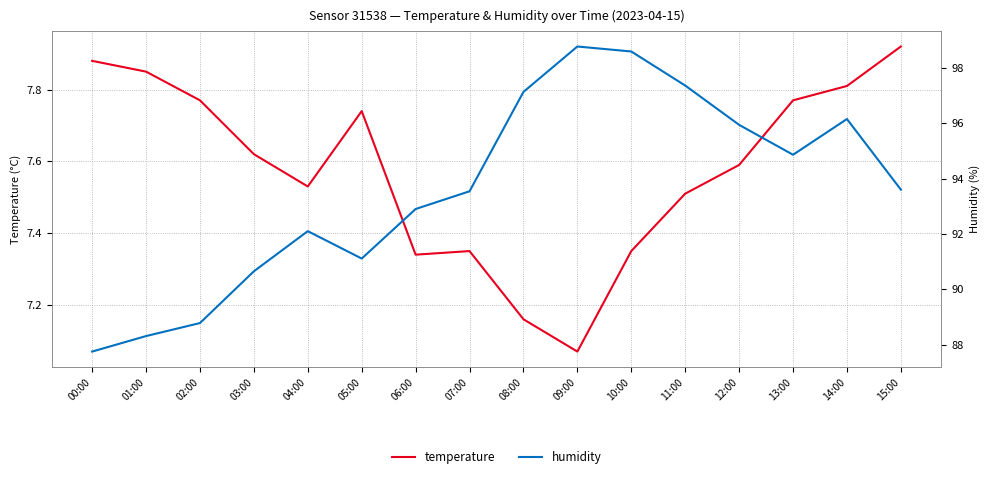

Rank the series at 10:00 from highest to lowest value.

humidity, temperature